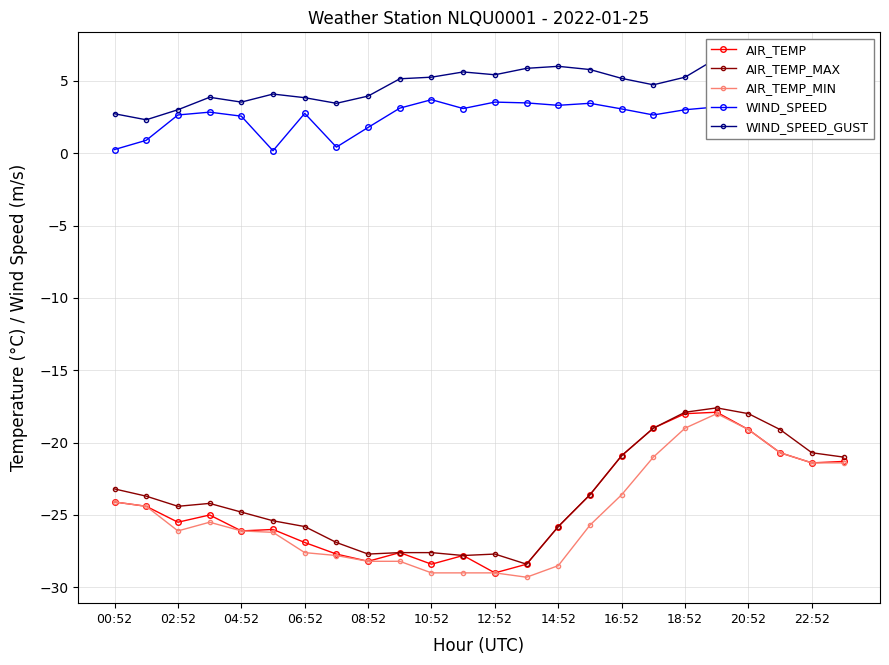

How many series are shown in this chart?

5